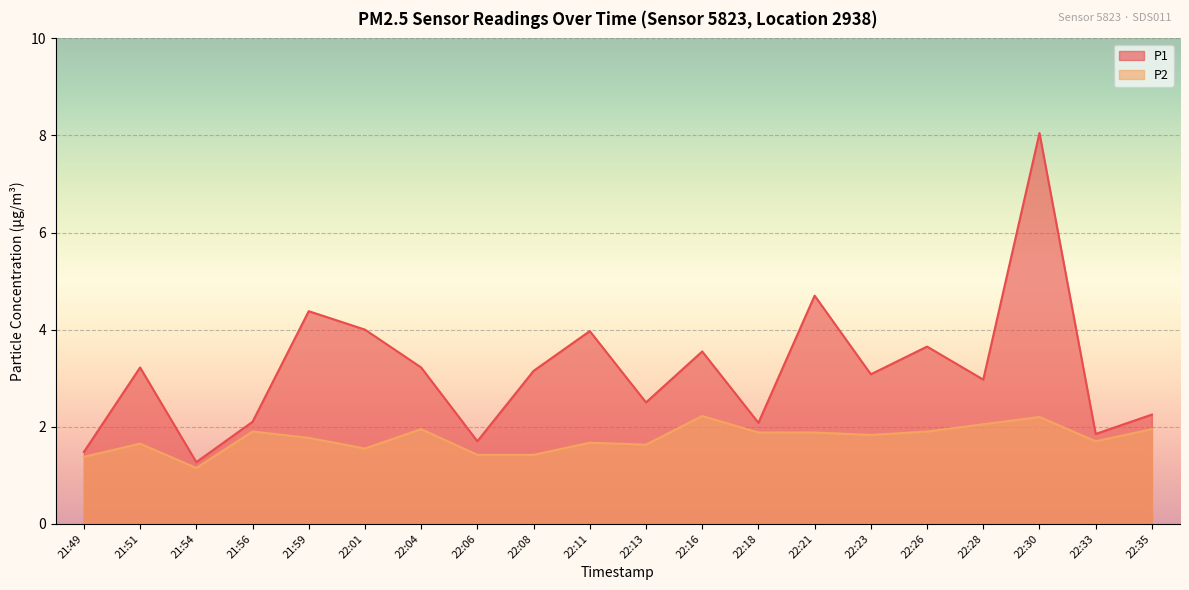

Where is P2 nearest to the value 1?

21:54